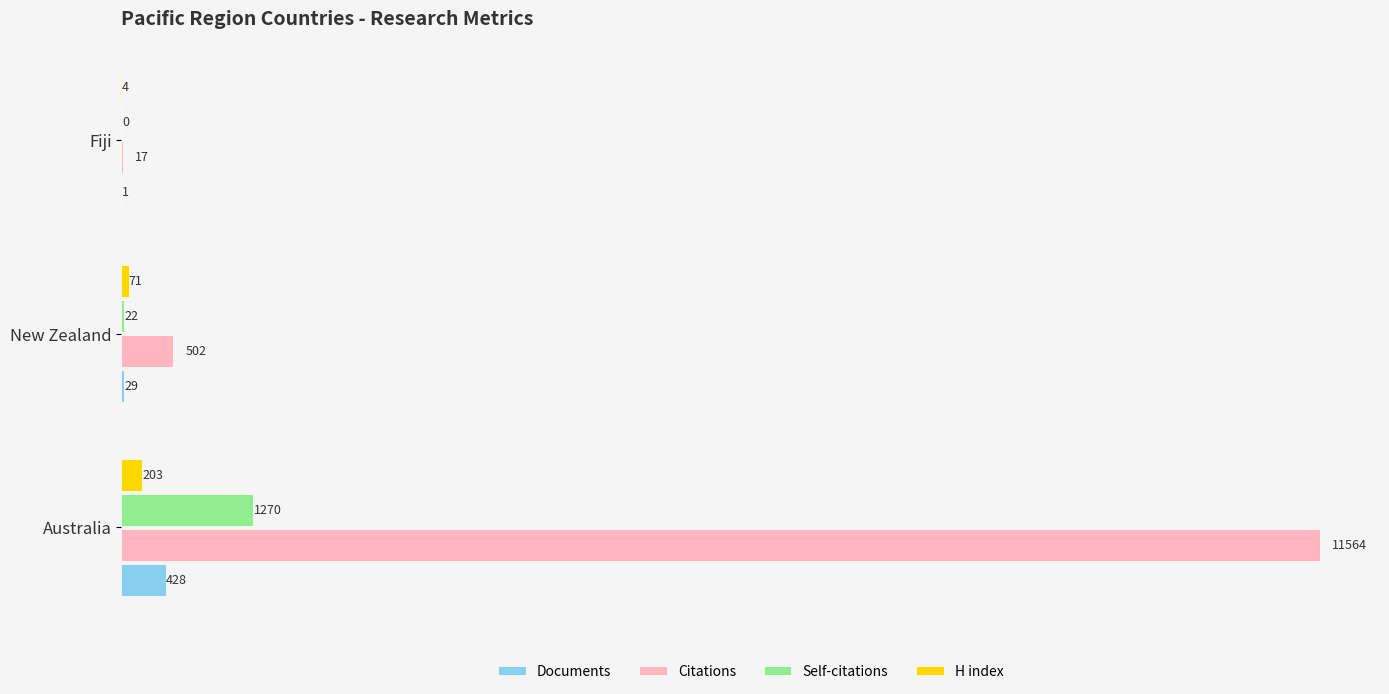

What are all the series names shown in the legend?

Documents, Citations, Self-citations, H index